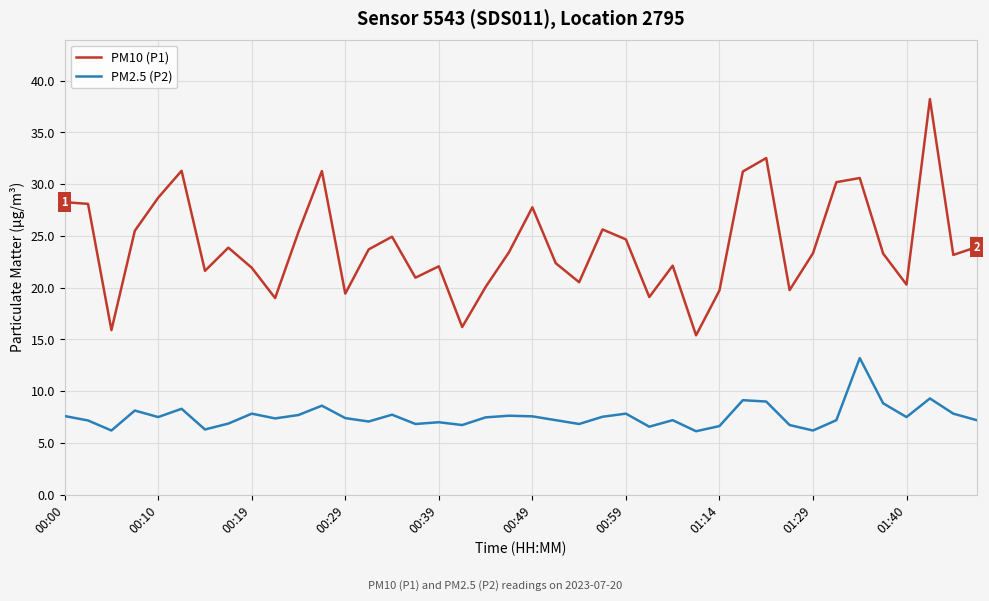

Which series has the widest spread of values?

PM10 (P1)